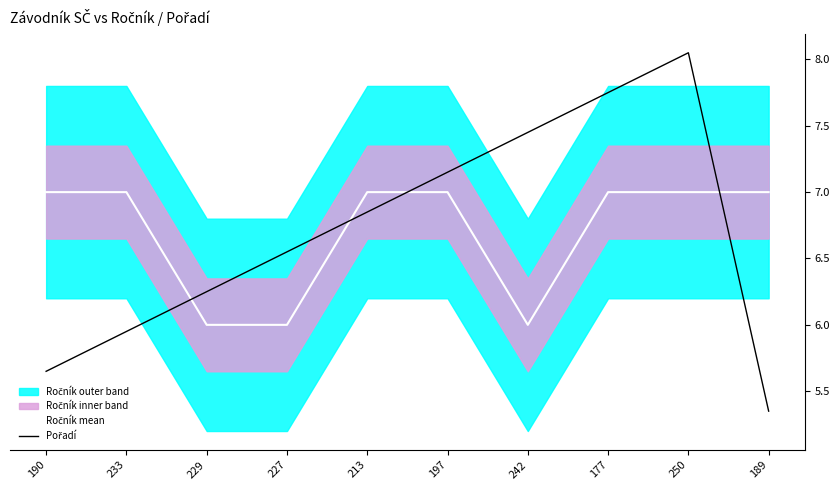

What is the difference between the Pořadí values at 197 and 189?

1.8